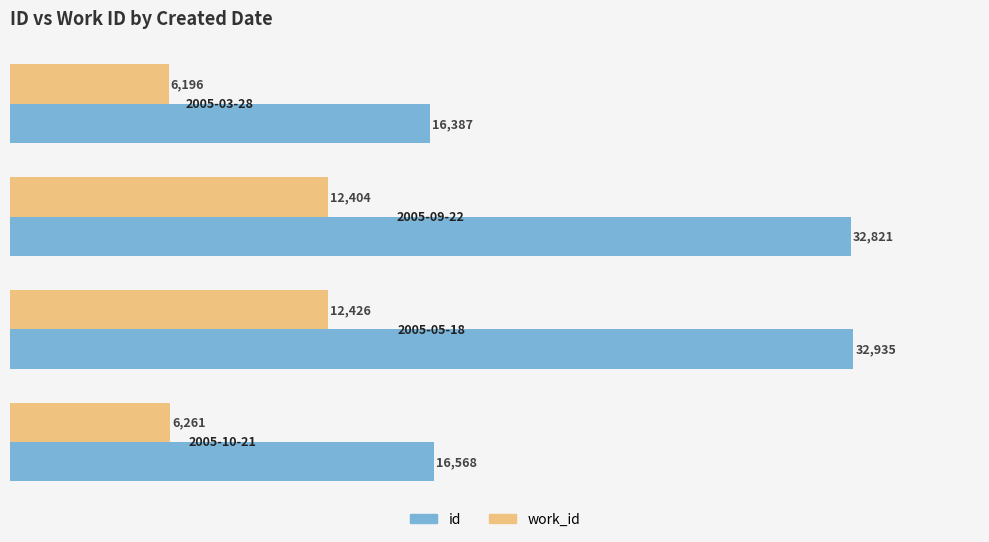

What is the difference between the maximum and second lowest values in the work_id series?

6165